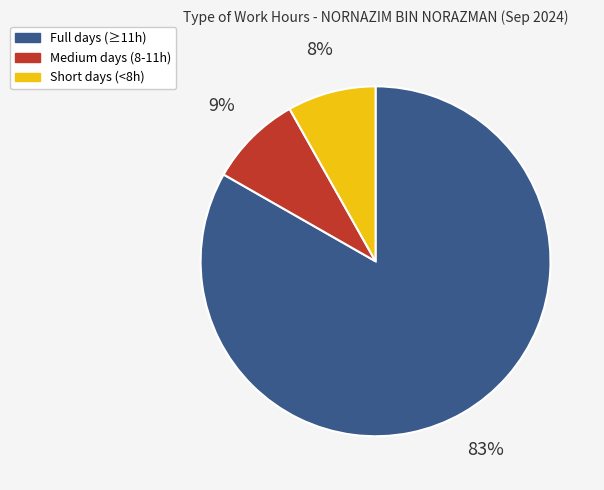

Does any single category account for the majority?

Yes